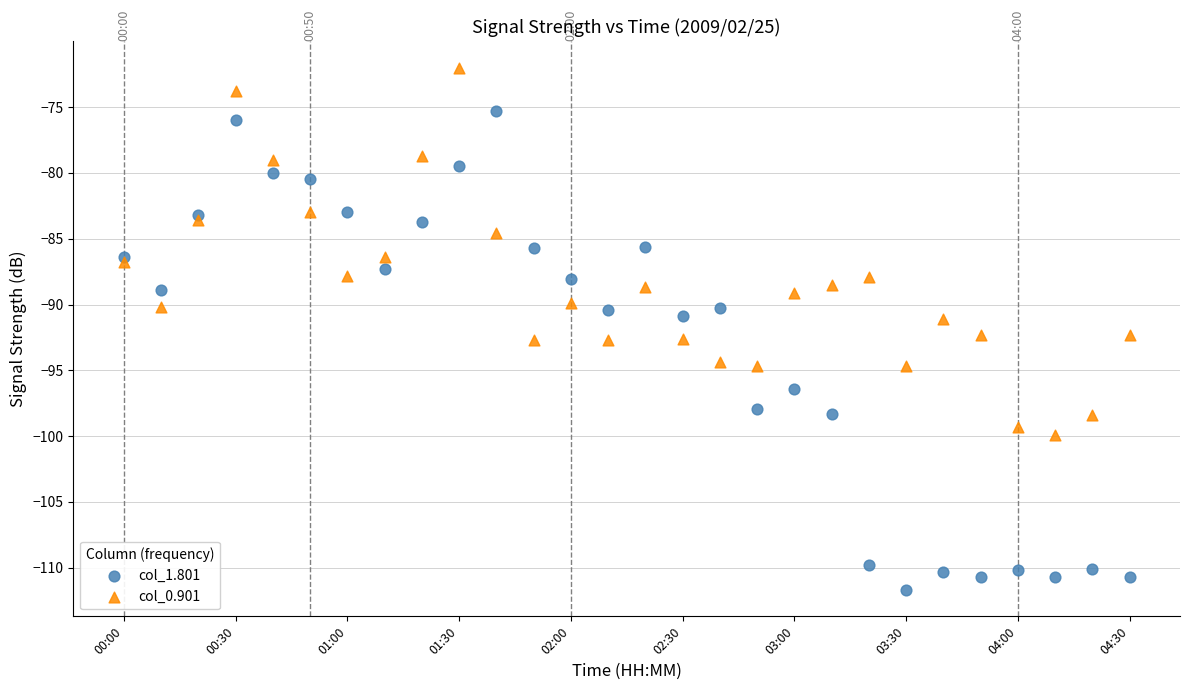

What are all the series names shown in the legend?

col_1.801, col_0.901